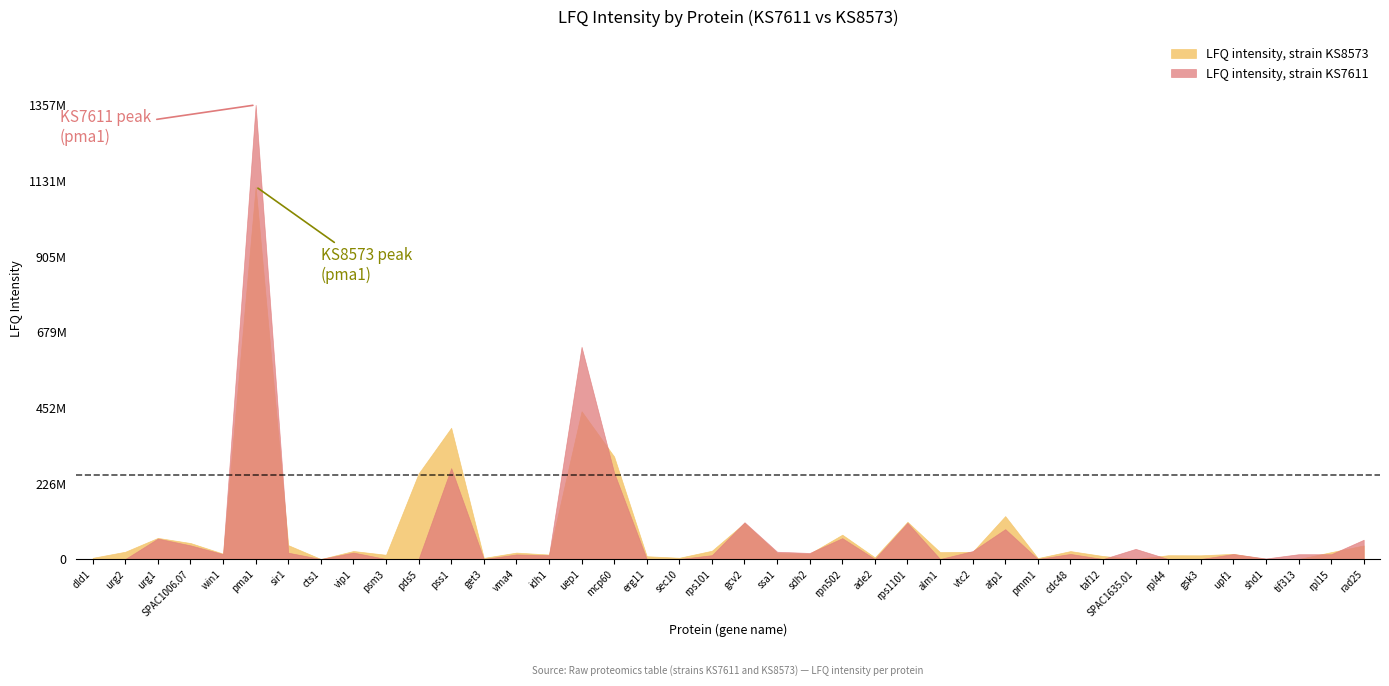

What is the total value across all series at atp1?

217618000